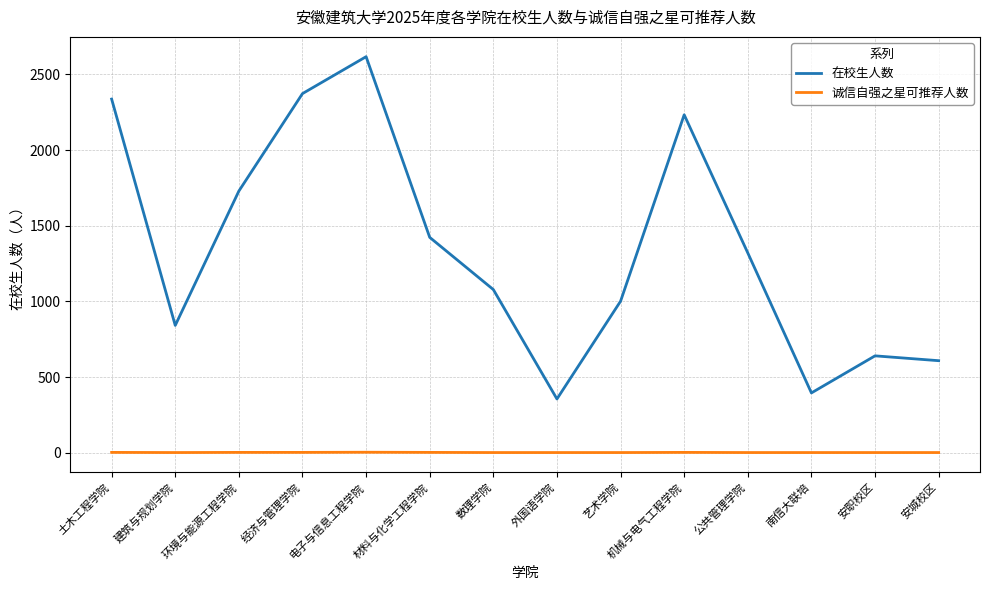

True or false: 在校生人数 and 诚信自强之星可推荐人数 intersect in this chart.

False